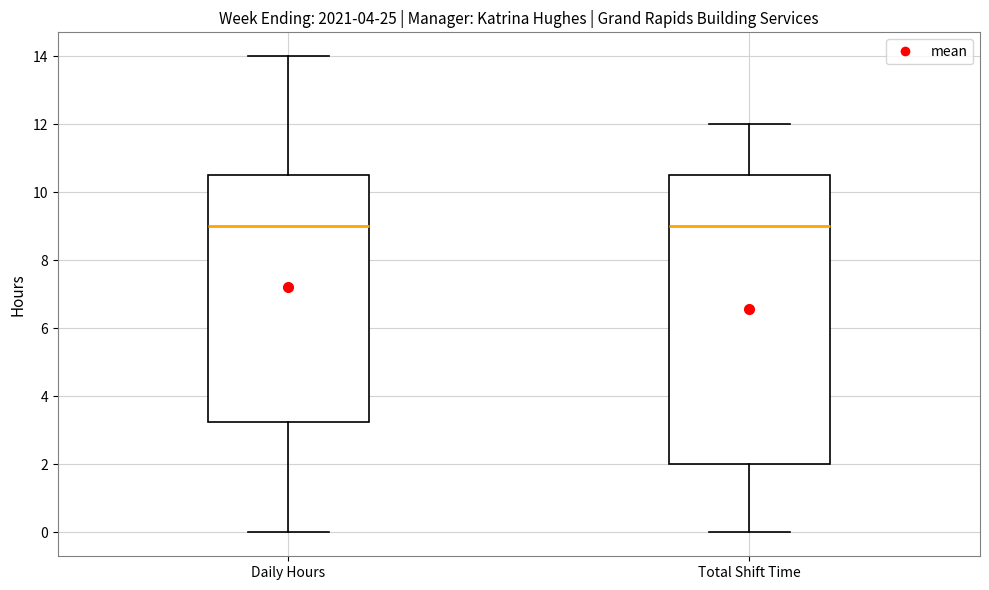

Comparing the boxes themselves (not the whiskers), which one is the tallest?

Total Shift Time